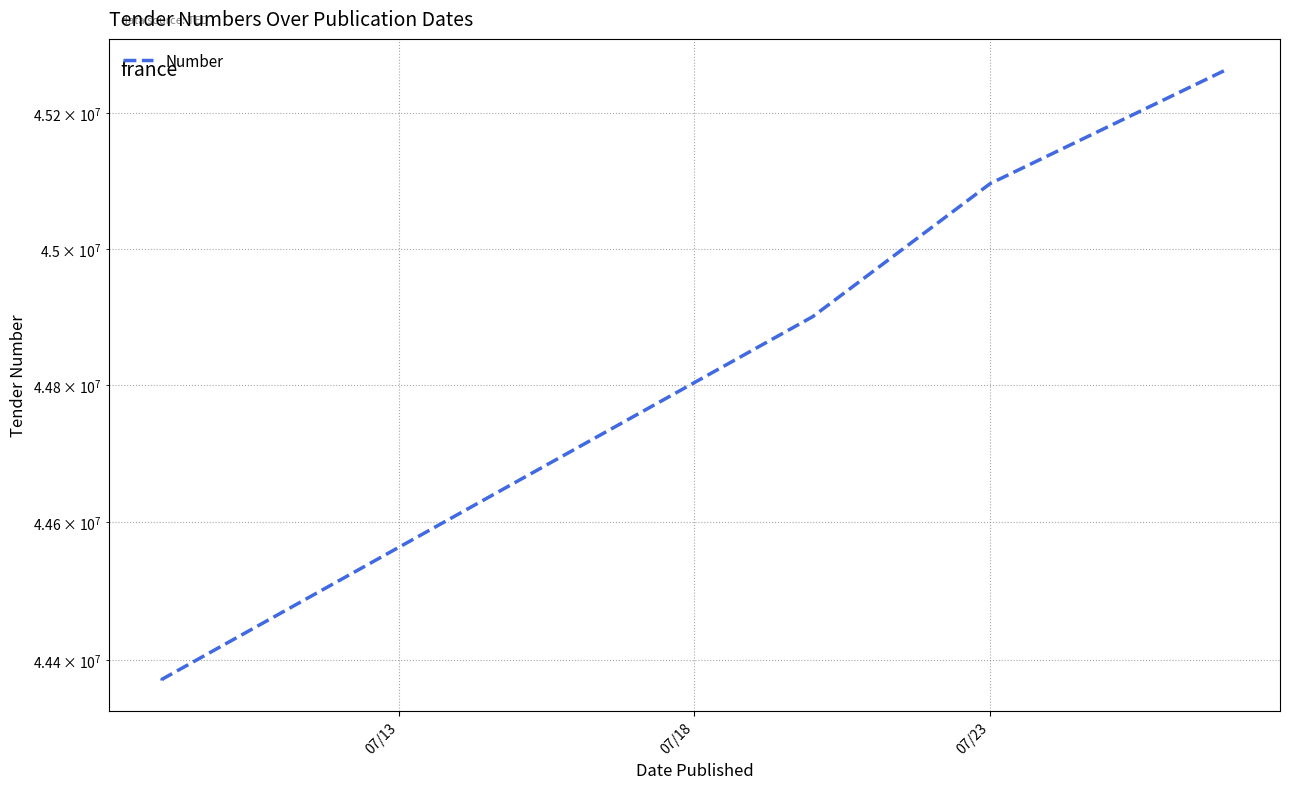

Is this an area chart (filled region under the line)?

No